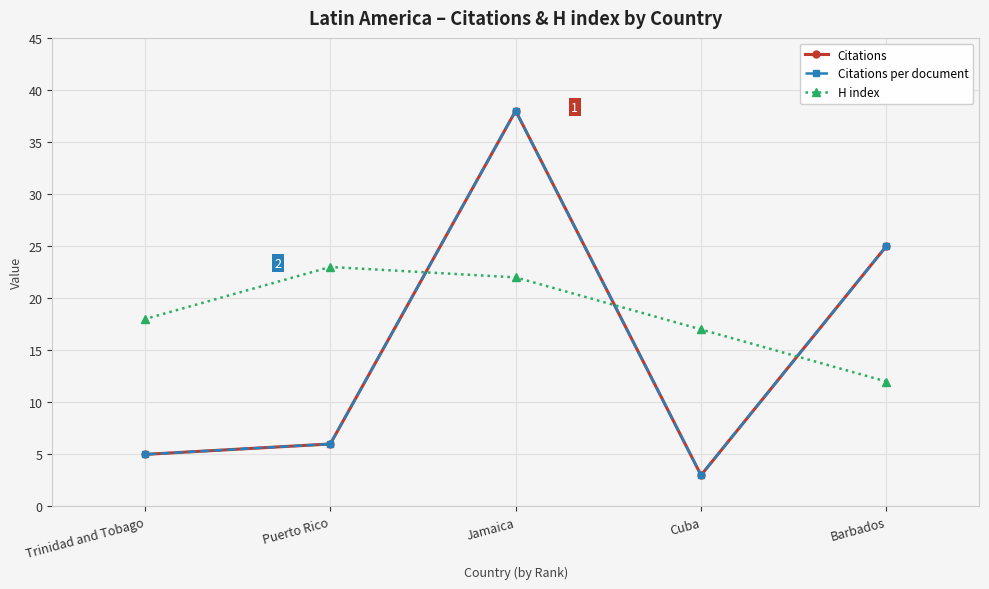

What are all the series names shown in the legend?

Citations, Citations per document, H index